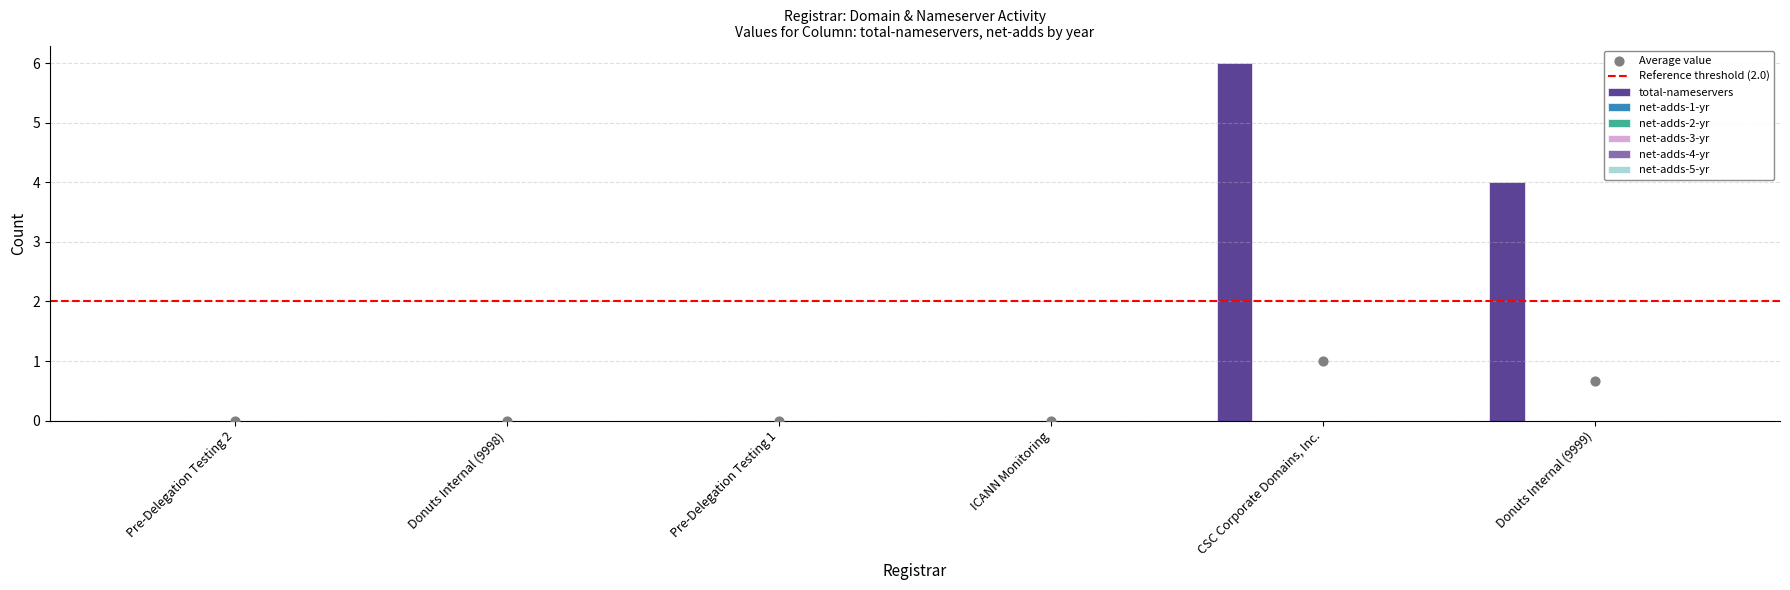

Which series has the widest spread of Y values?

total-nameservers